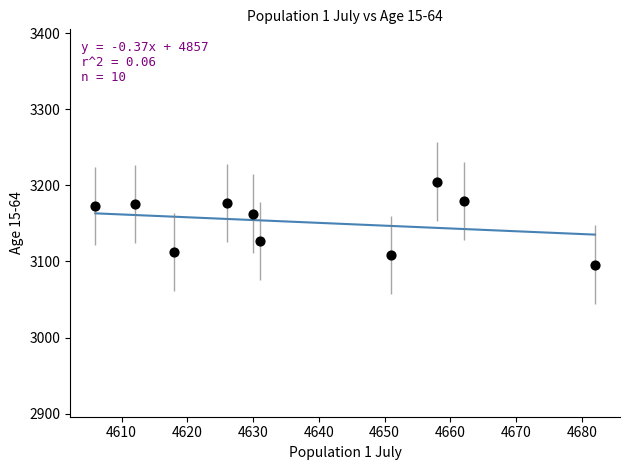

What Y value in the scatter plot is closest to 3150?

3163